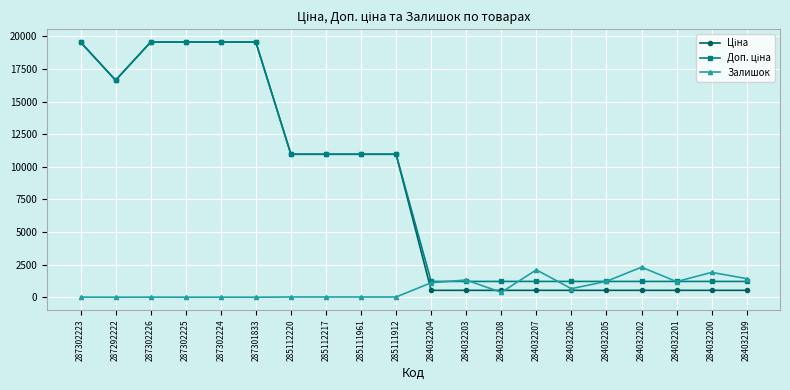

What is the difference between the highest and lowest values at 287302225?

19564.9